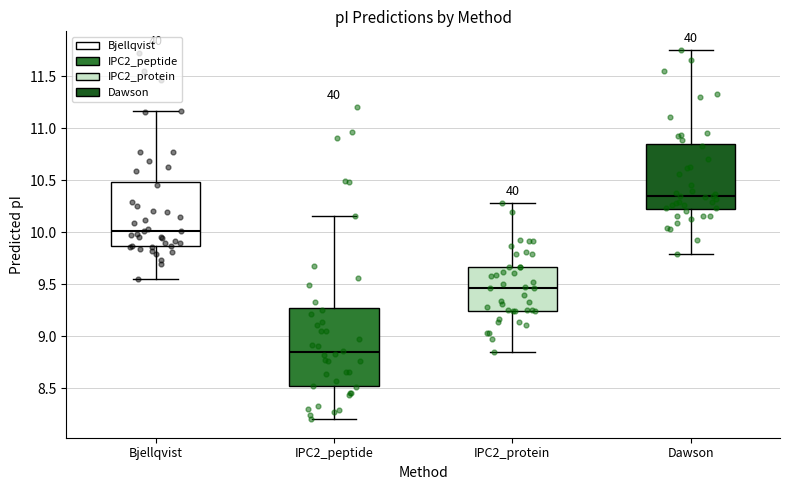

Which box has the lowest median line?

IPC2_peptide